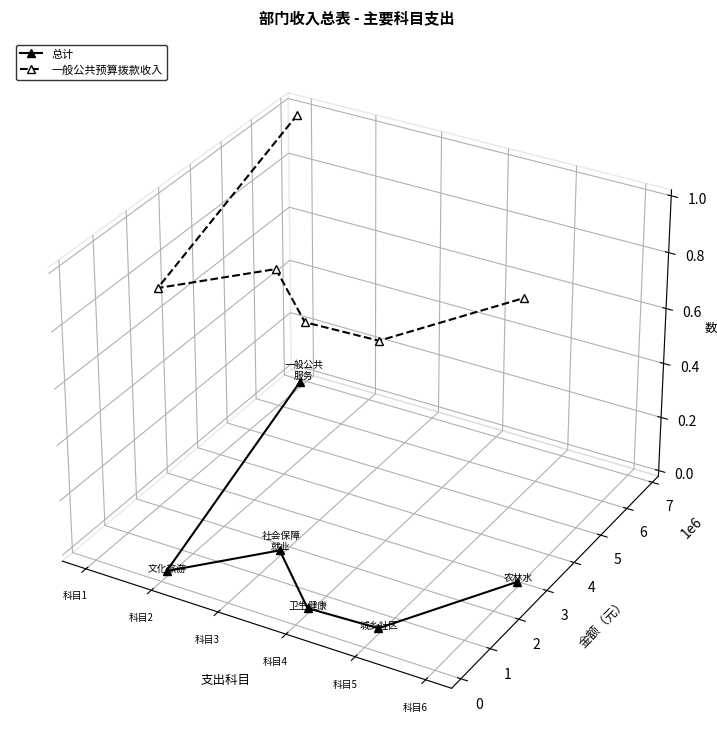

Rank the series by their maximum value, from highest to lowest.

一般公共预算拨款收入, 总计